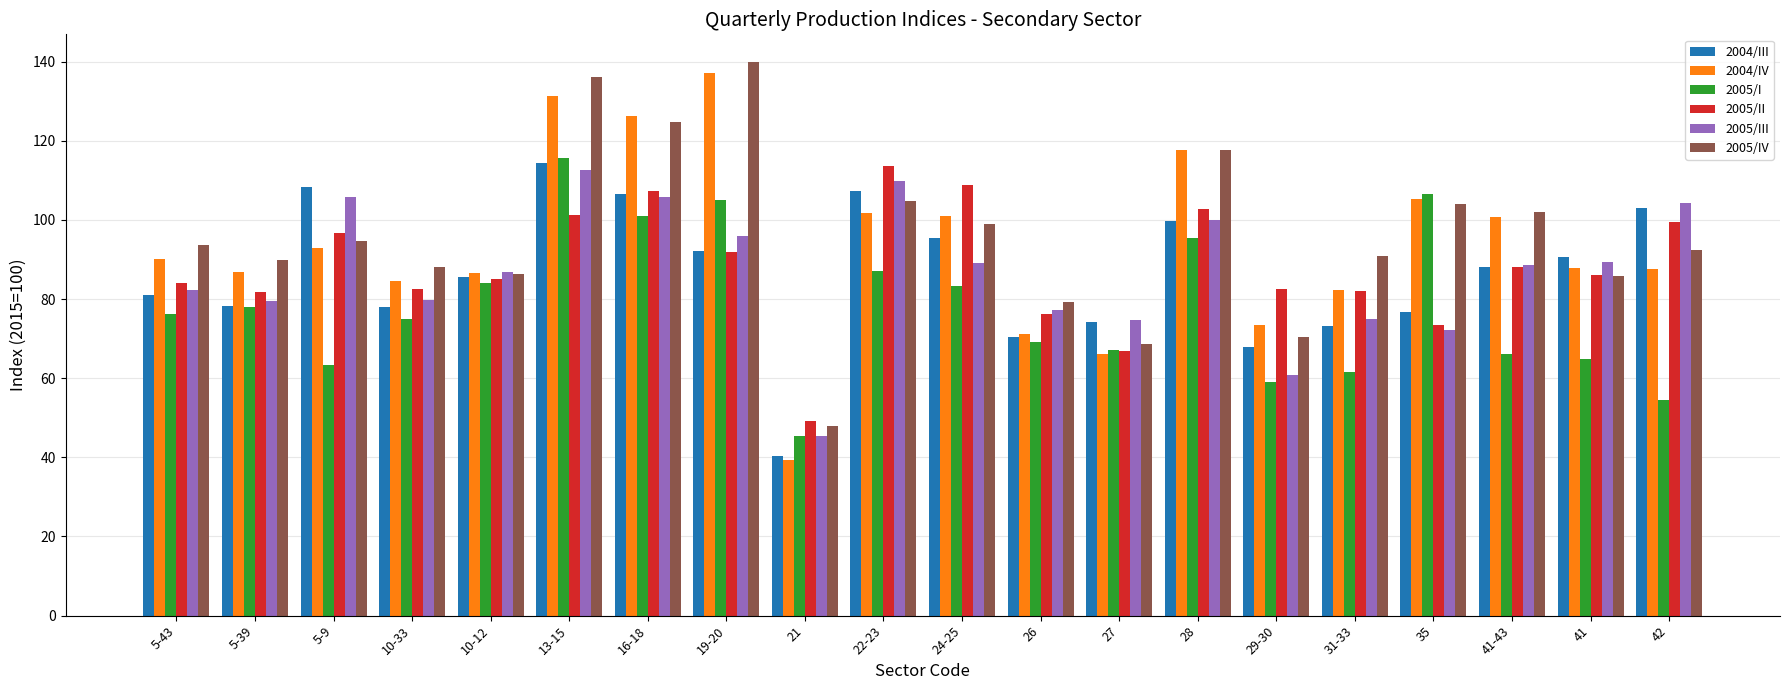

Which series has the largest range (max minus min)?

2004/IV